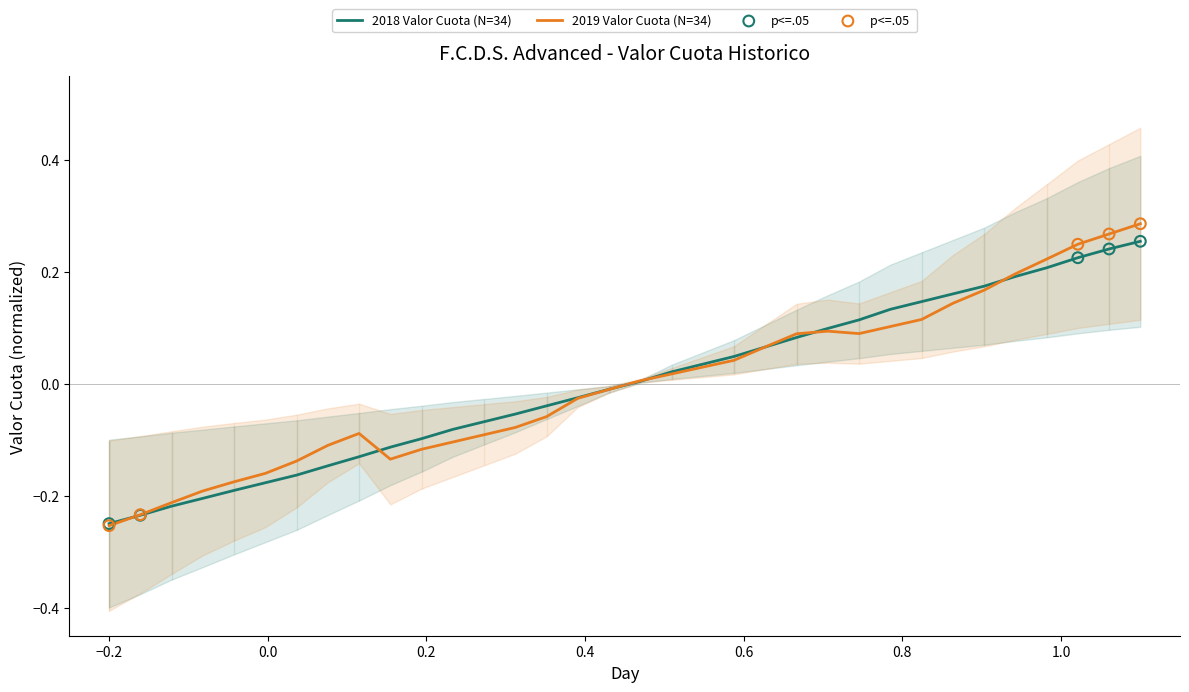

What are all the series names shown in the legend?

2018 Valor Cuota, 2019 Valor Cuota